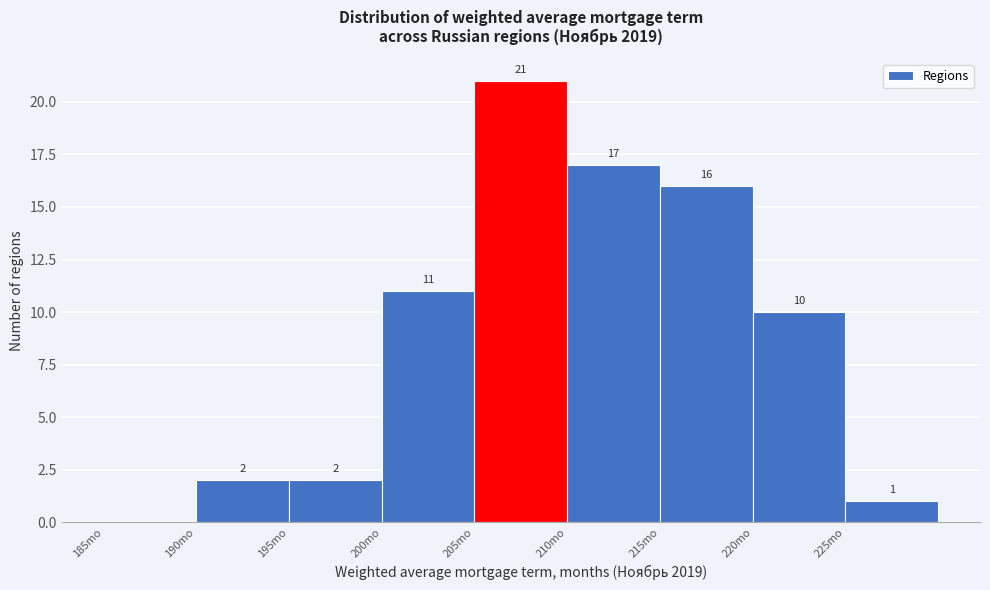

Which range on the x-axis has the tallest bar?

205 to 210